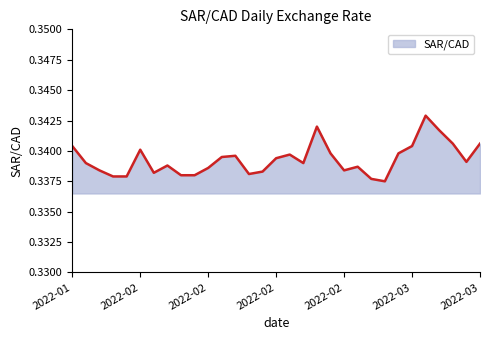

Does the chart have visible grid lines?

No